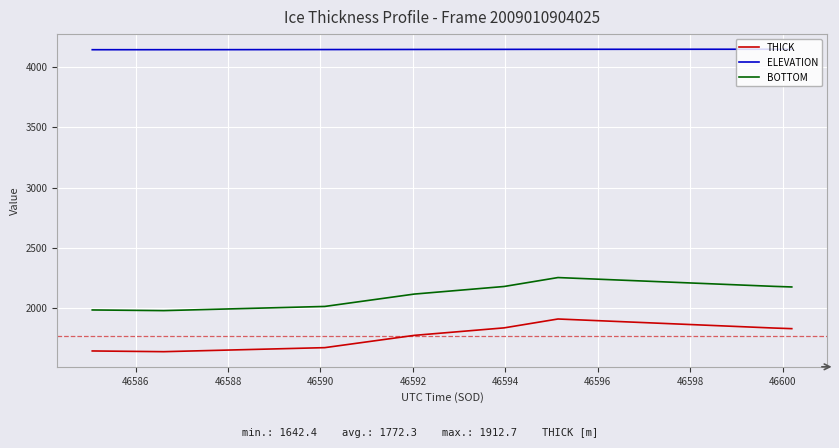

True or false: ELEVATION and THICK cross at least once.

False